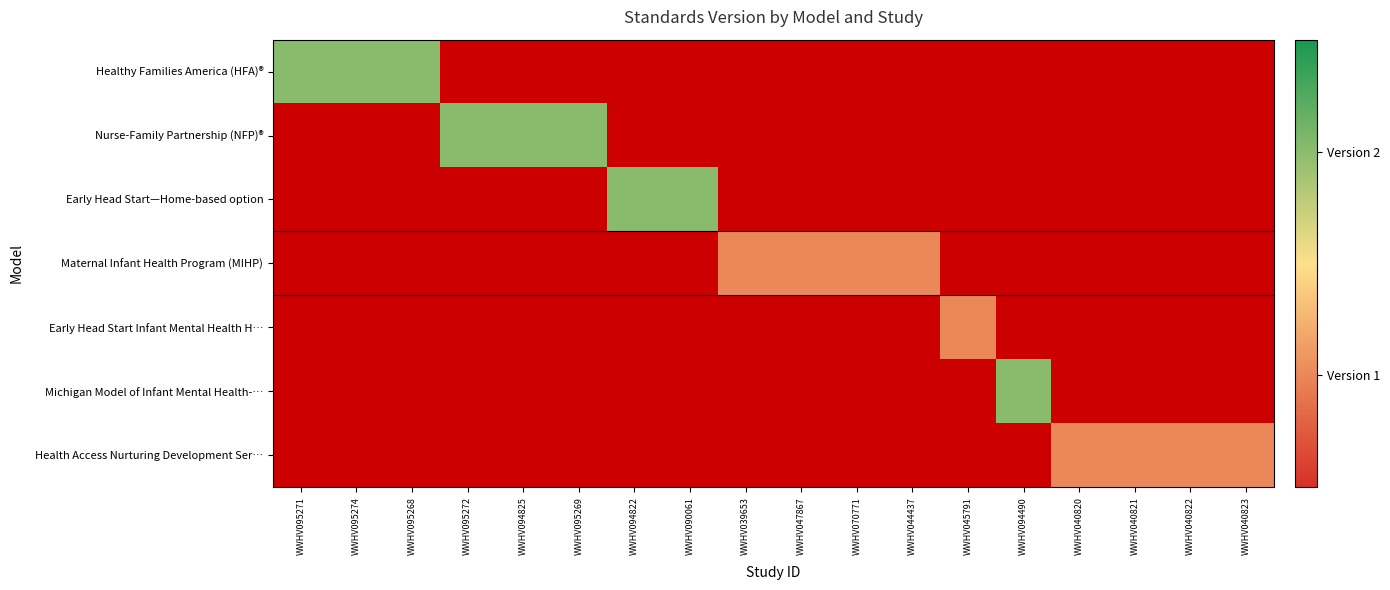

Rank the series by their average value, from highest to lowest.

Healthy Families America (HFA)®, Nurse-Family Partnership (NFP)®, Early Head Start—Home-based option, Maternal Infant Health Program (MIHP), Early Head Start Infant Mental Health H…, Michigan Model of Infant Mental Health-…, Health Access Nurturing Development Ser…